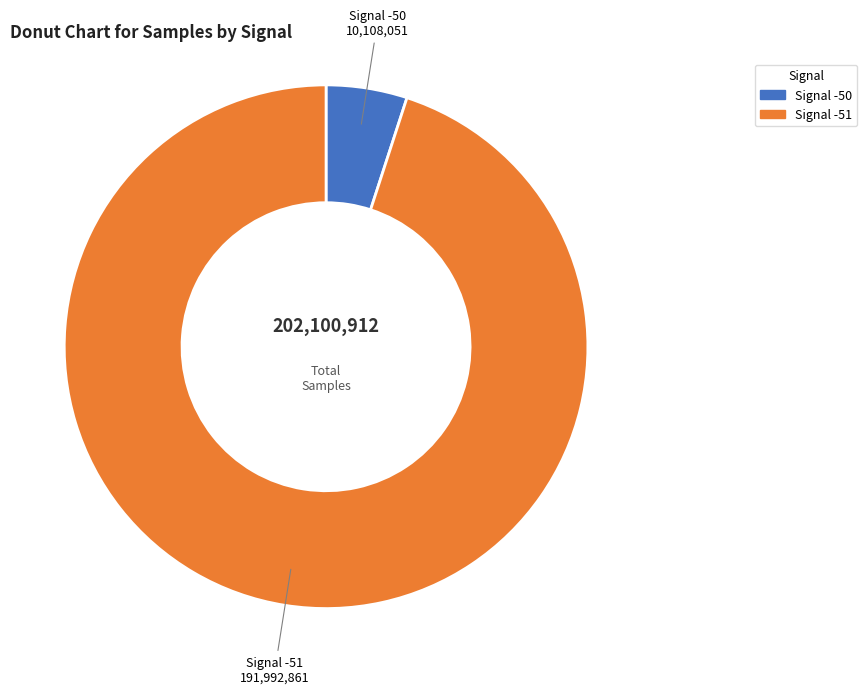

Does any single category account for the majority?

Yes